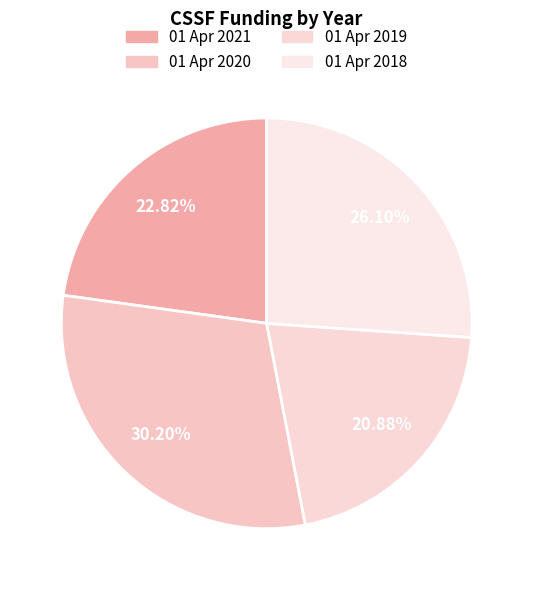

How many slices are in this pie chart?

4